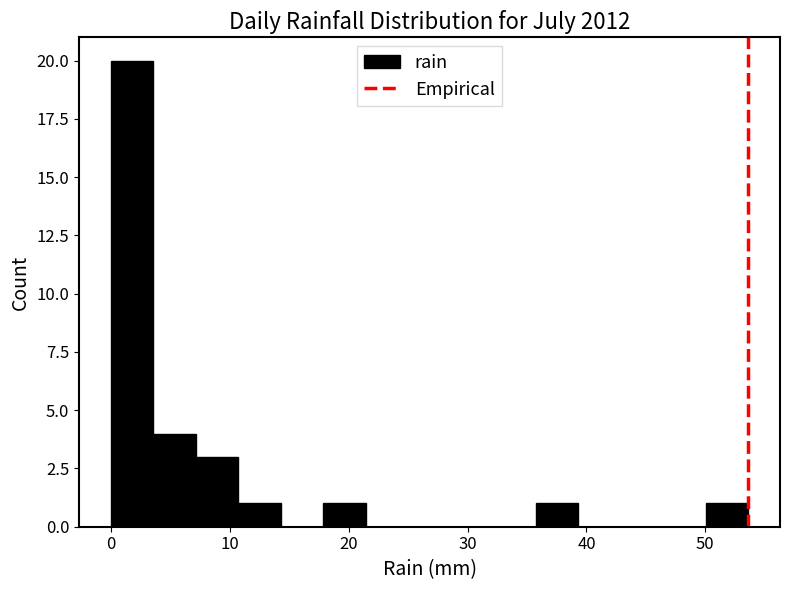

Read against the x-axis, roughly where is the centre of the tallest bar?

2